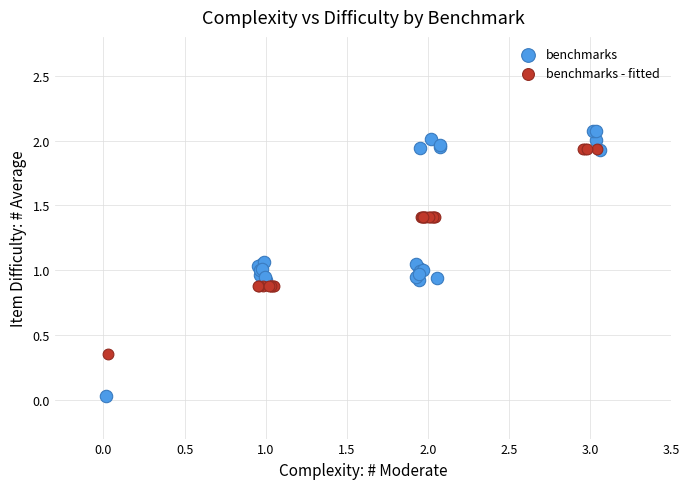

Which series contains the lowest Y value?

benchmarks